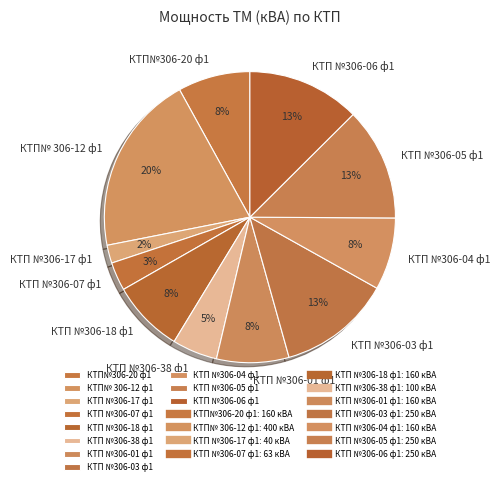

Which category has the smallest portion of the pie?

КТП №306-17 ф1